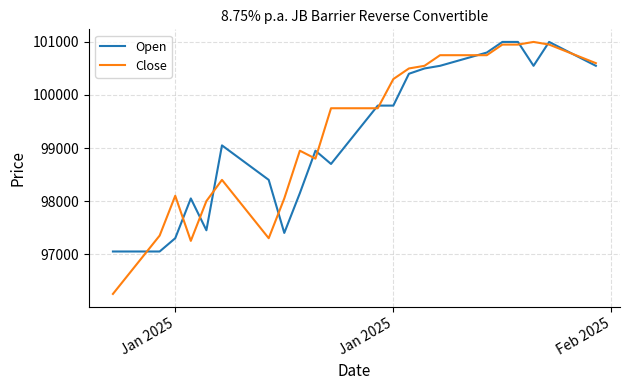

What is the greatest value displayed?

101000